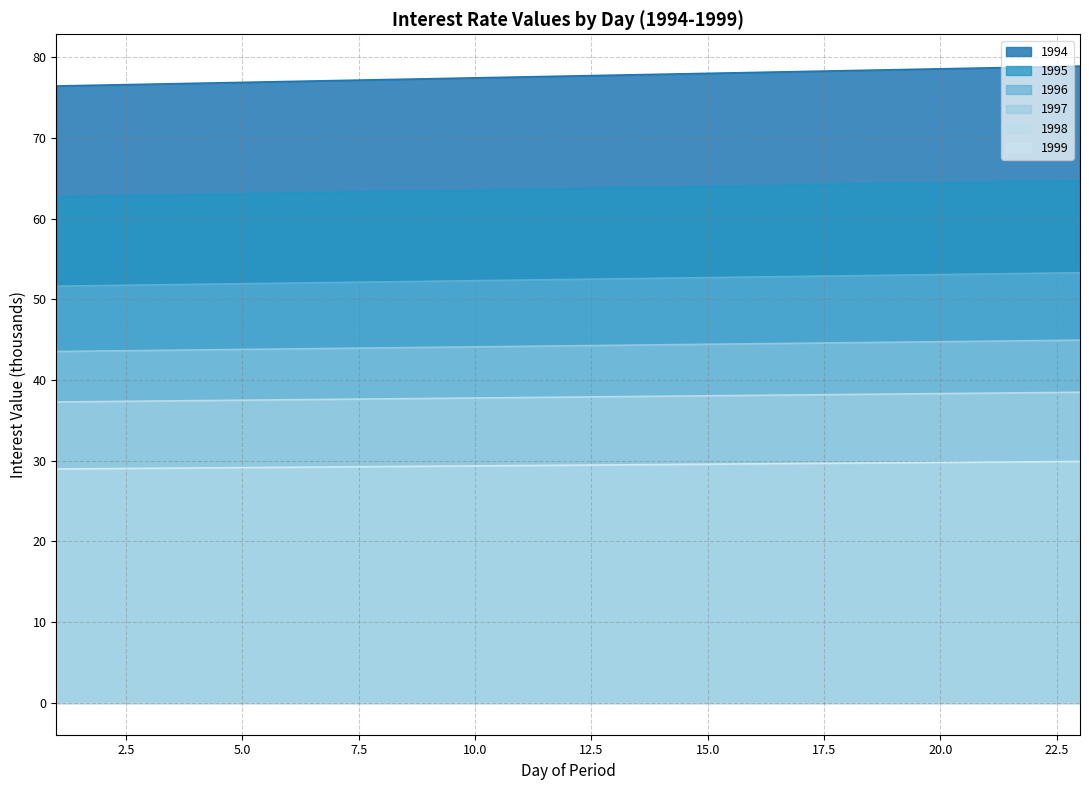

What is the difference between the maximum and minimum values in the 1998 series?

1.2